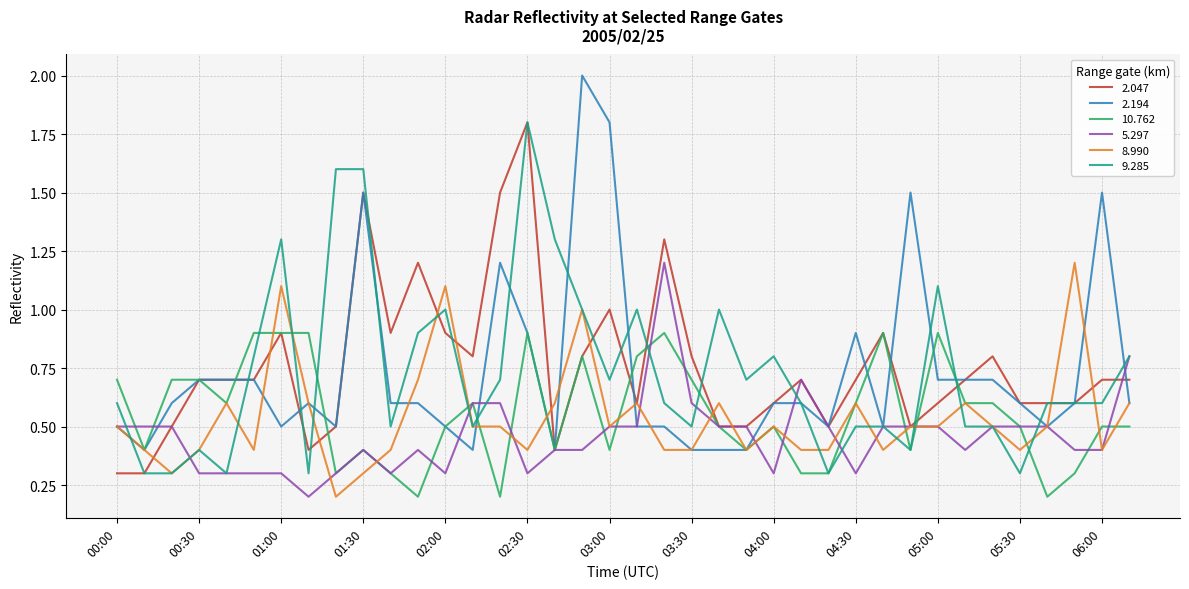

Count the number of data series in this chart.

6